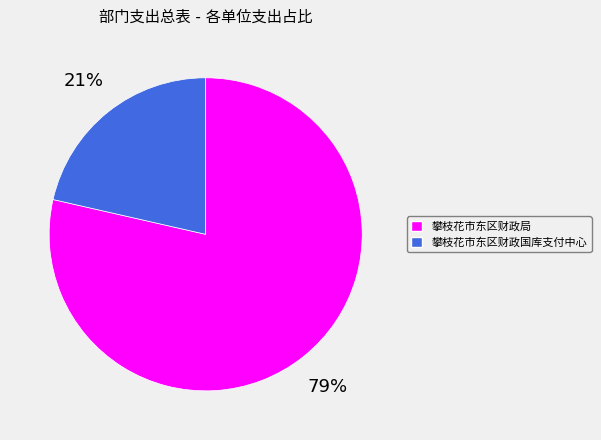

Which category has the biggest portion of the pie?

攀枝花市东区财政局